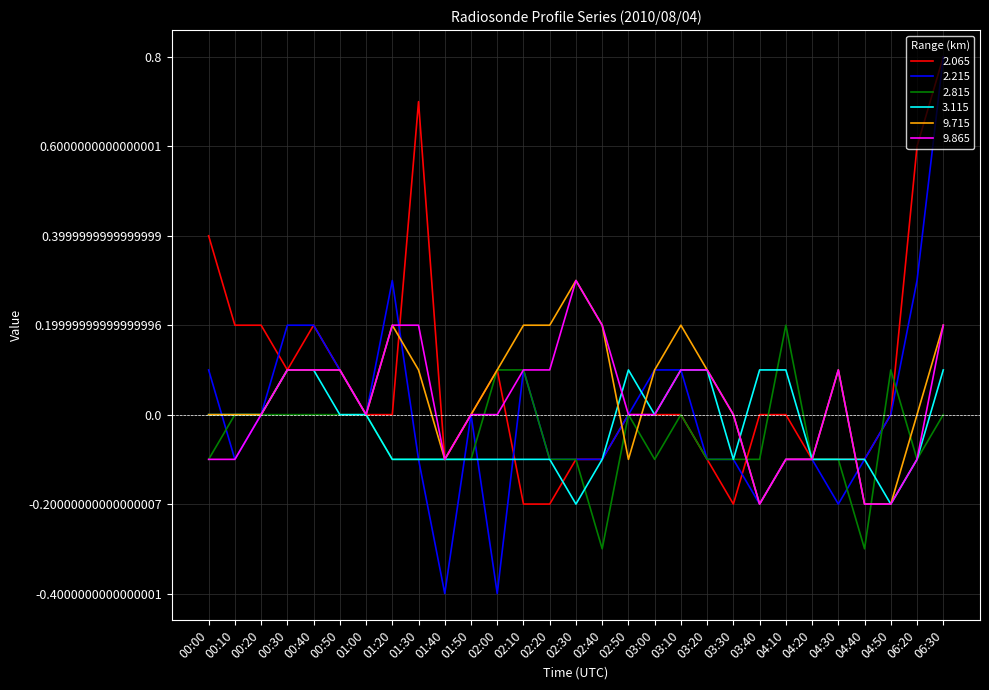

Which series has the largest range (max minus min)?

2.215